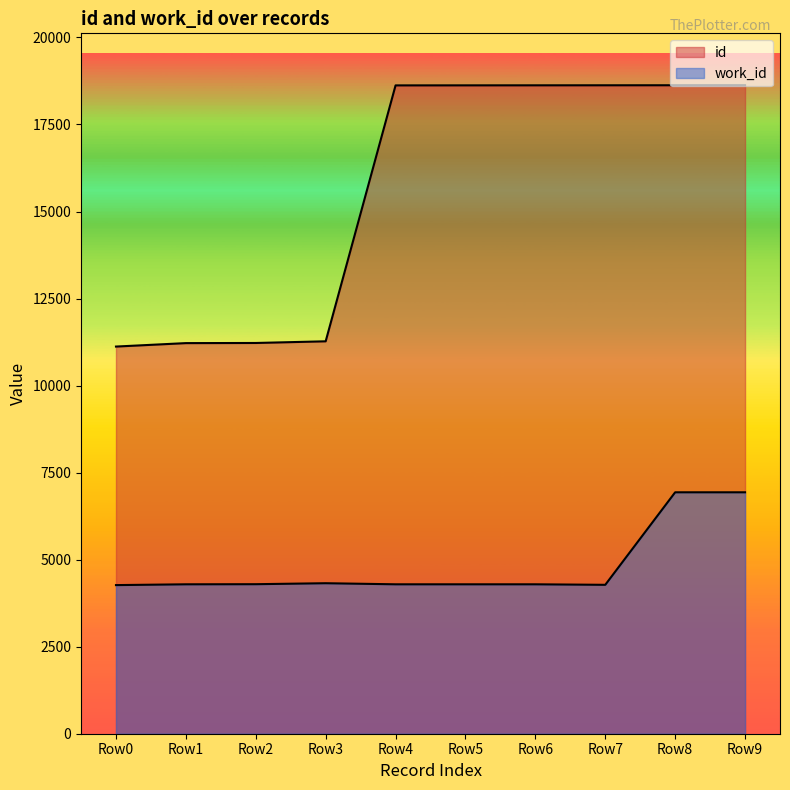

True or false: work_id and id cross at least once.

False